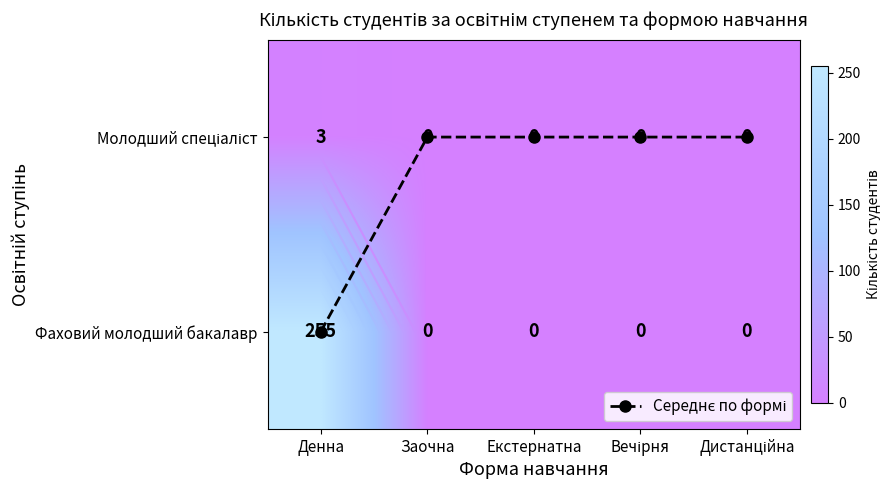

How many values in the Фаховий молодший бакалавр series exceed 0?

1